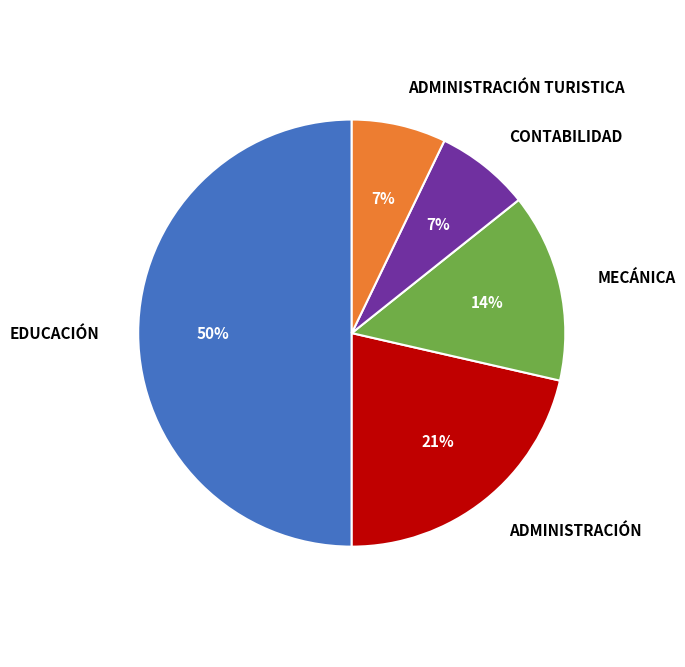

Does MECÁNICA represent more than half of the total?

No